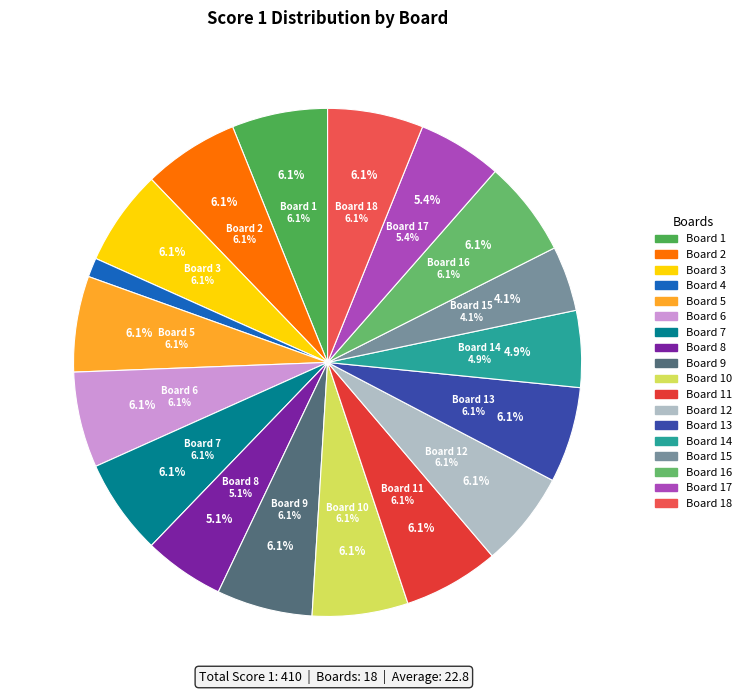

Rank the categories by value from highest to lowest.

Board 1, Board 2, Board 3, Board 5, Board 6, Board 7, Board 9, Board 10, Board 11, Board 12, Board 13, Board 16, Board 18, Board 17, Board 8, Board 14, Board 15, Board 4